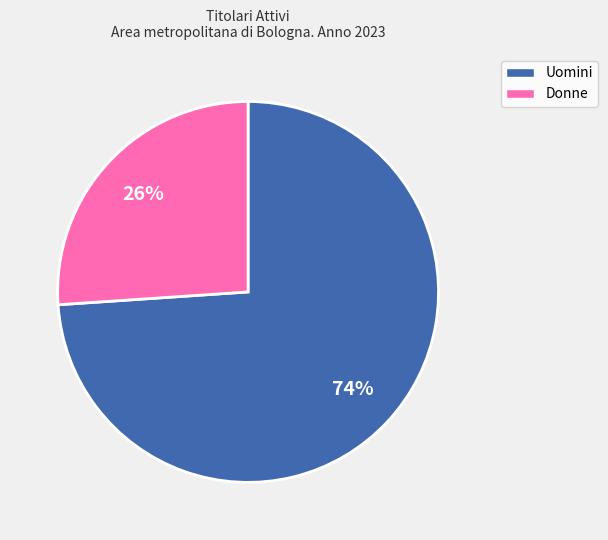

Between Donne and Uomini, which is larger?

Uomini